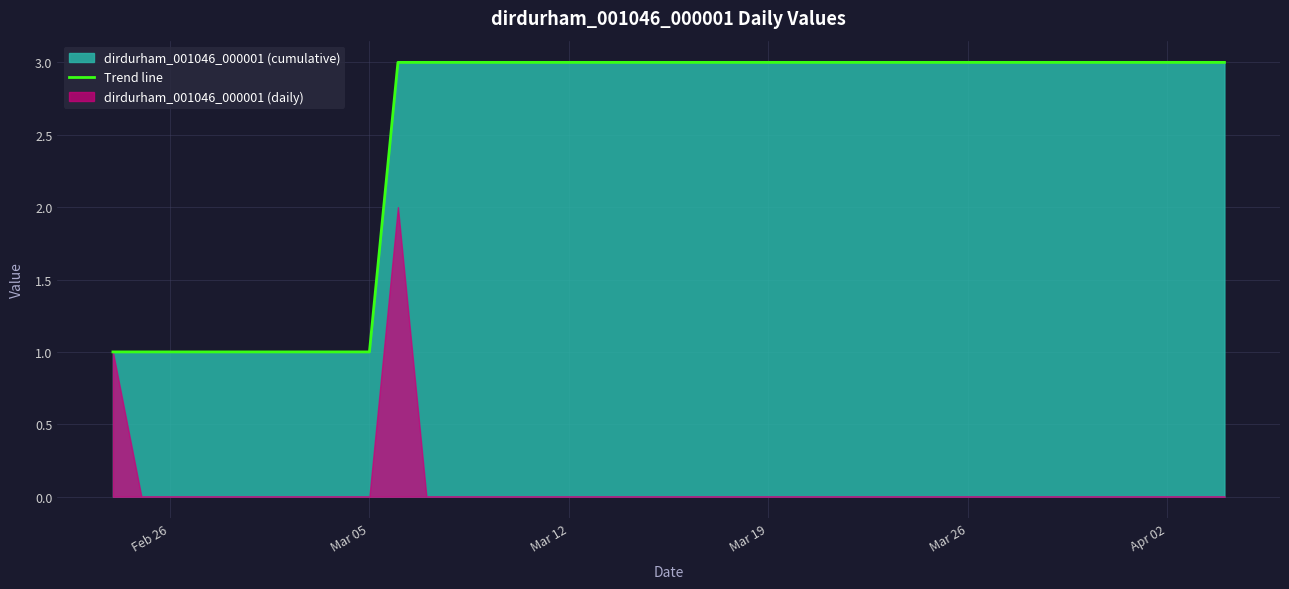

Reading left to right, what are all the values shown in this chart?

1	1	1	1	1	1	1	1	1	1	3	3	3	3	3	3	3	3	3	3	3	3	3	3	3	3	3	3	3	3	3	3	3	3	3	3	3	3	3	3